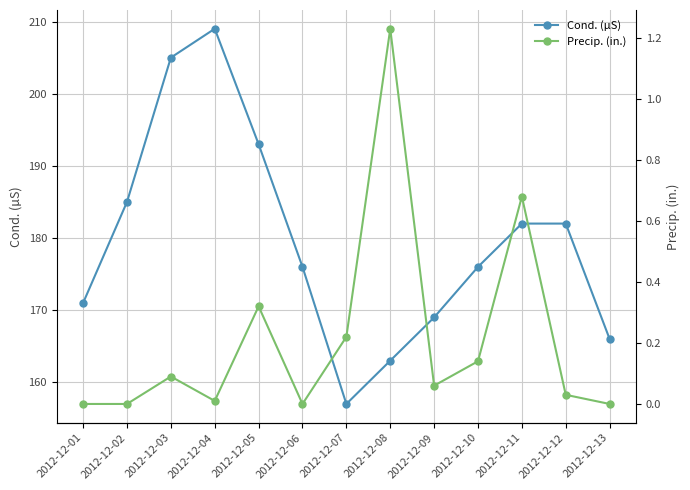

What is the value of the Precip. (in.) point at the 11th from the left?

0.7